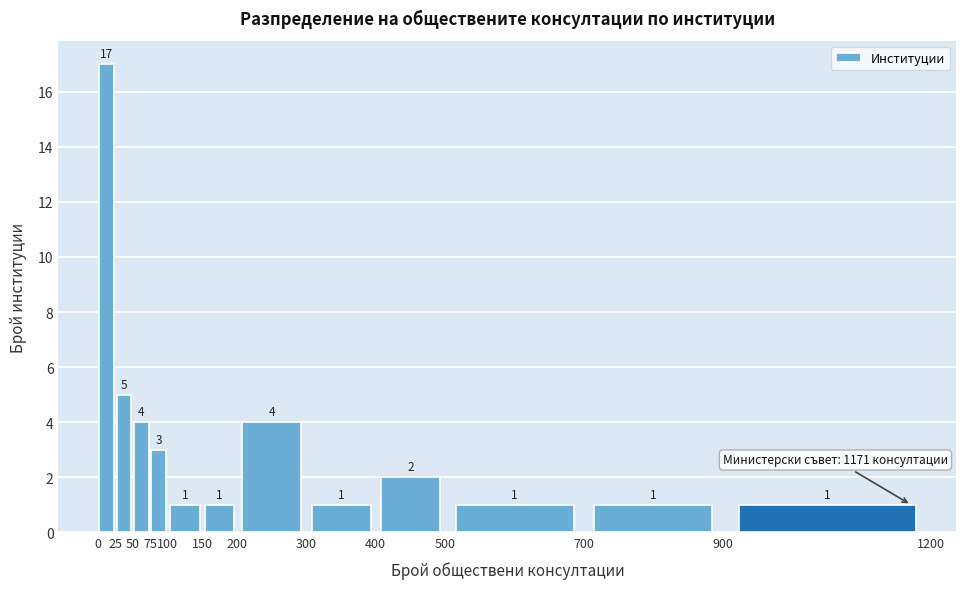

Which range on the x-axis has the tallest bar?

0 to 25